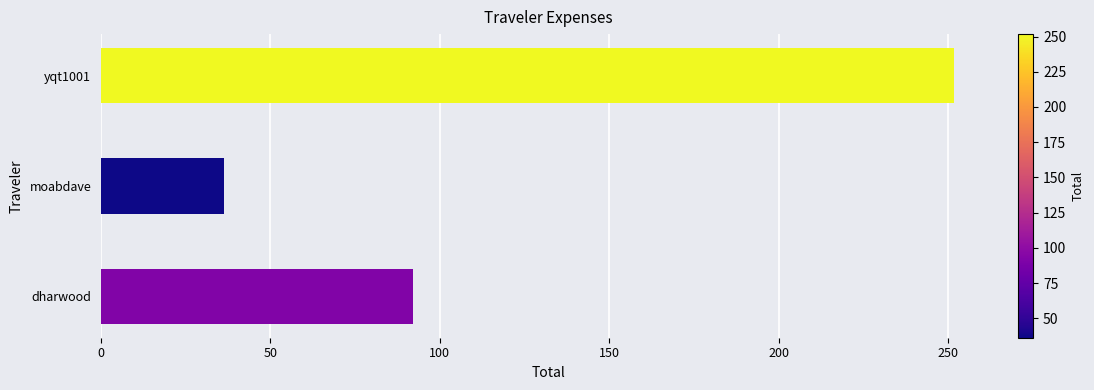

What is the difference between the maximum and minimum values?

215.5